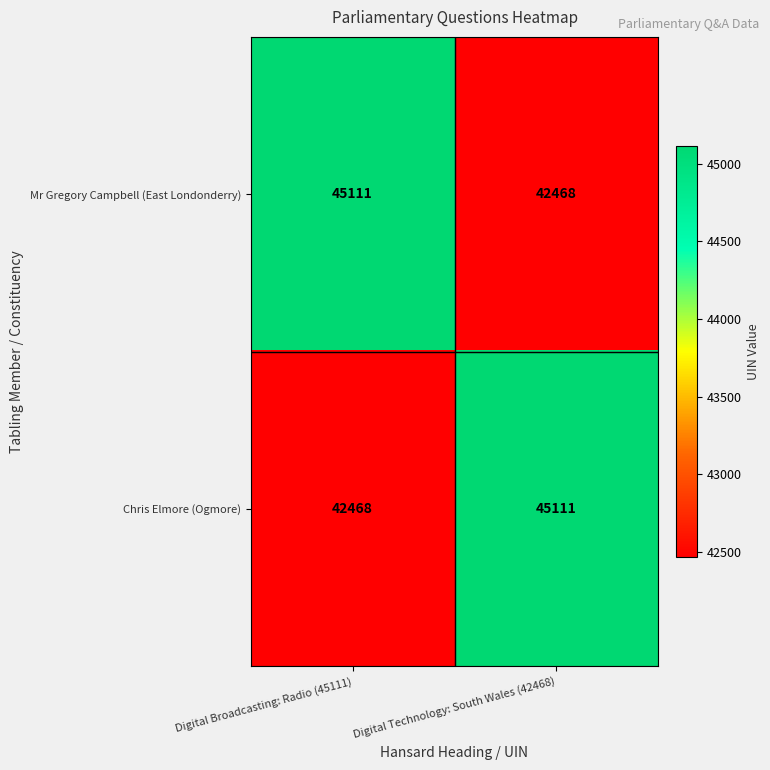

What is the maximum value for Chris Elmore (Ogmore)?

45111